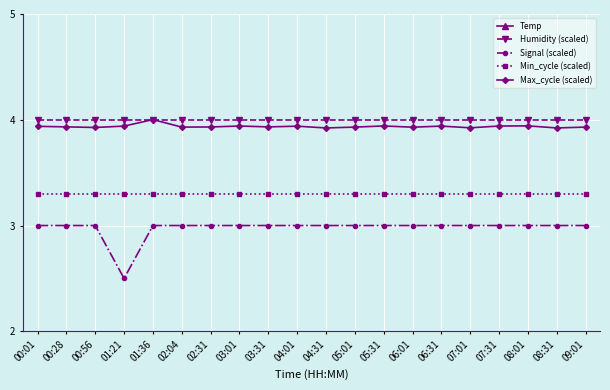

The value of Signal (scaled) at 00:28 is 3.0. True or false?

True